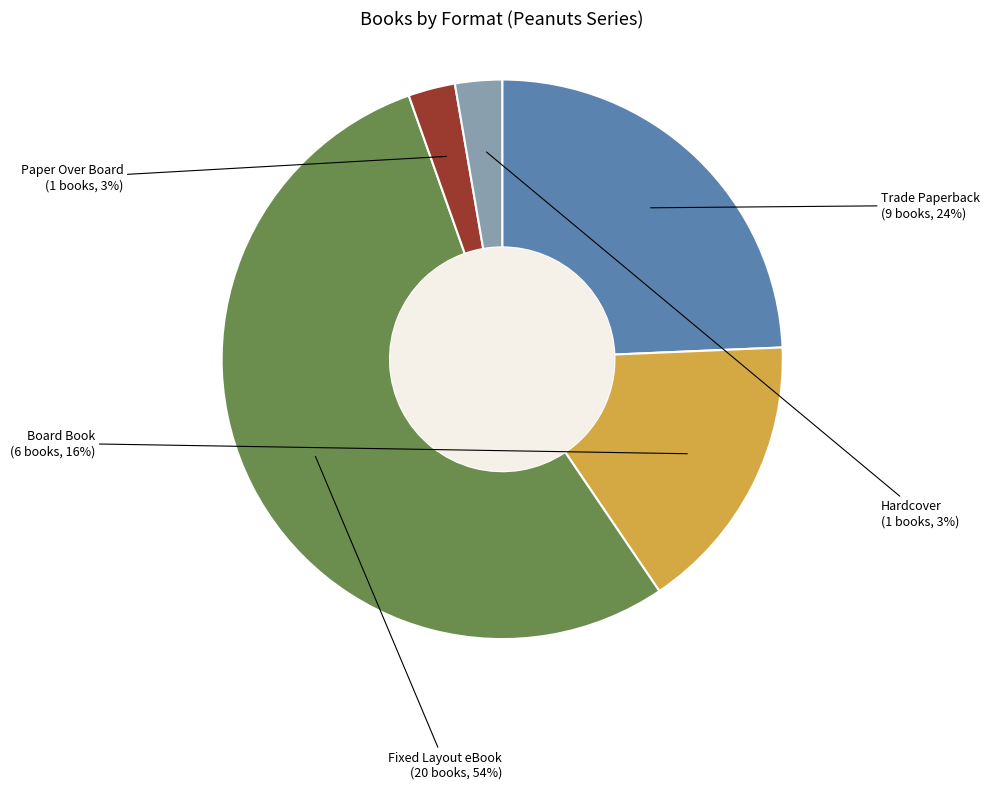

What is the ratio of the value at Paper Over Board to the value at Trade Paperback?

0.1